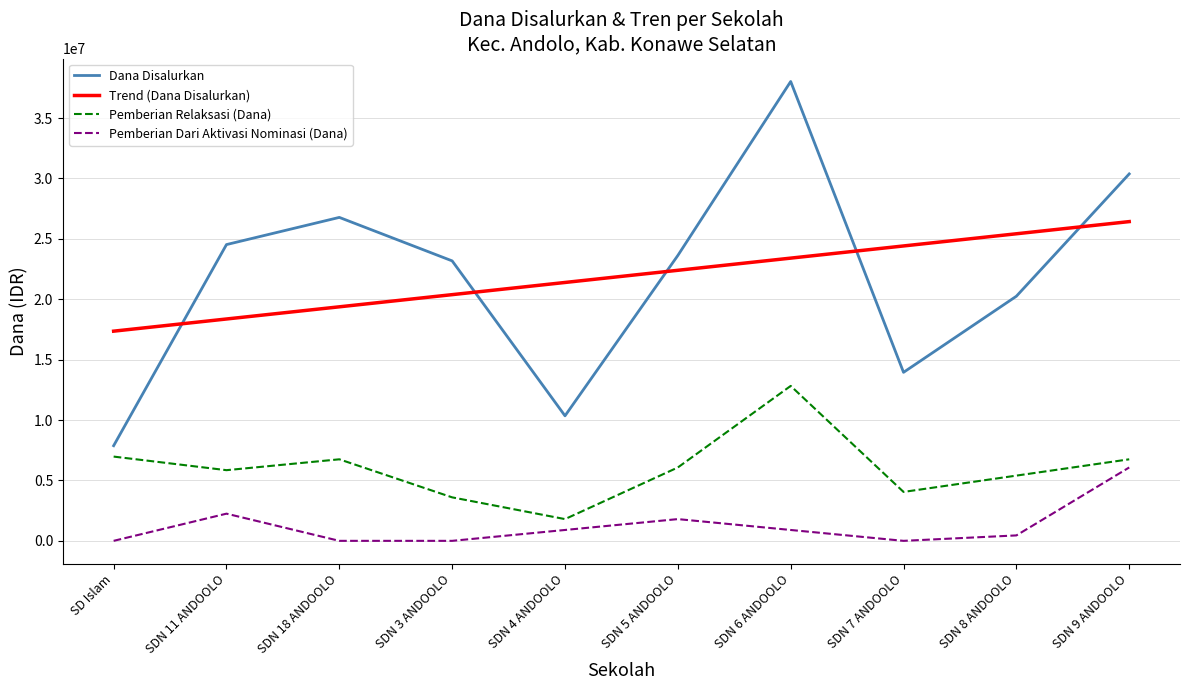

What position from the left is SDN 7 ANDOOLO?

8